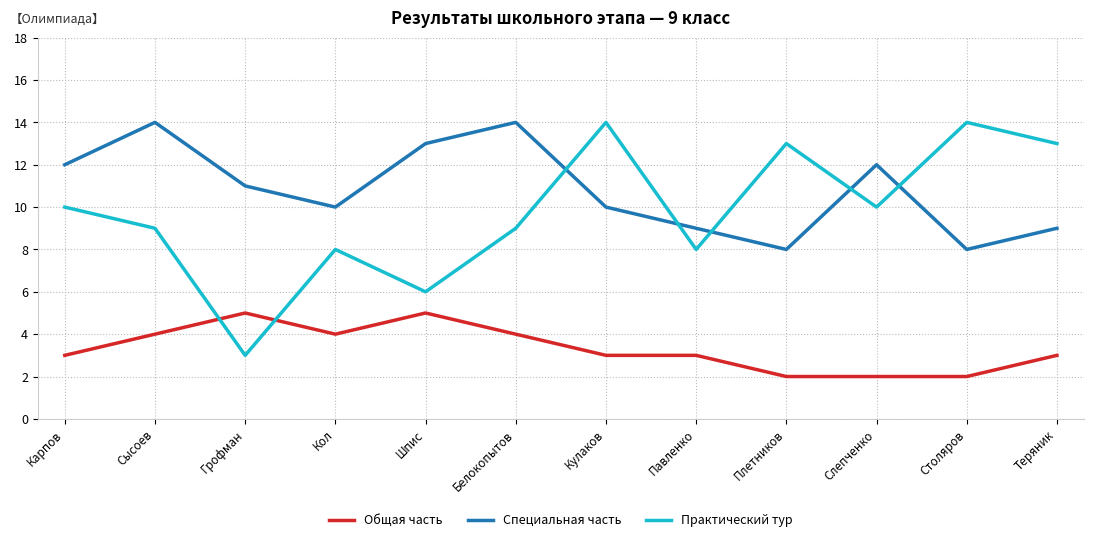

True or false: Общая часть has a value of 7 at Сысоев.

False